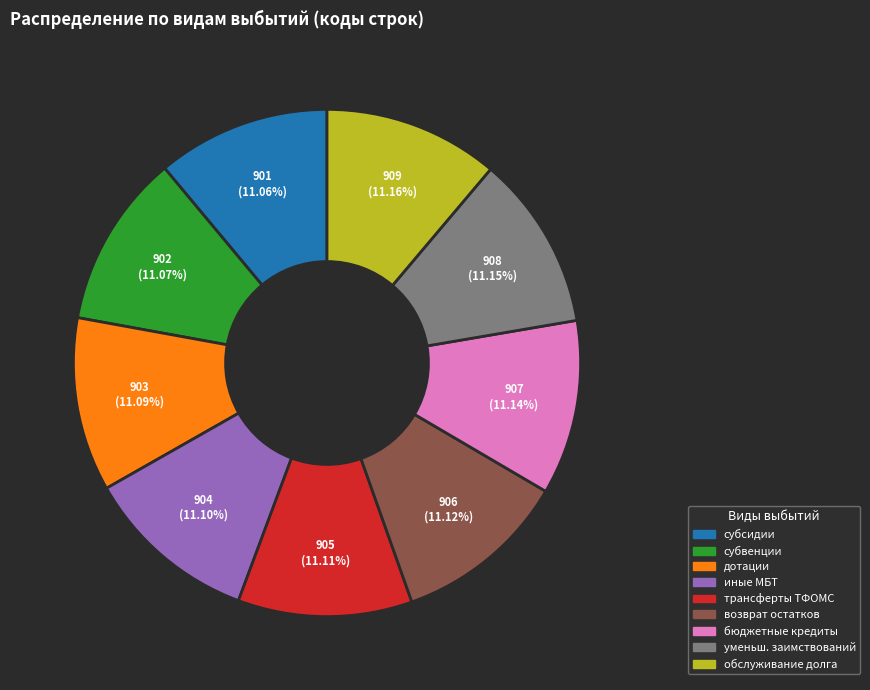

To the nearest percent, what is the average slice percentage?

11%